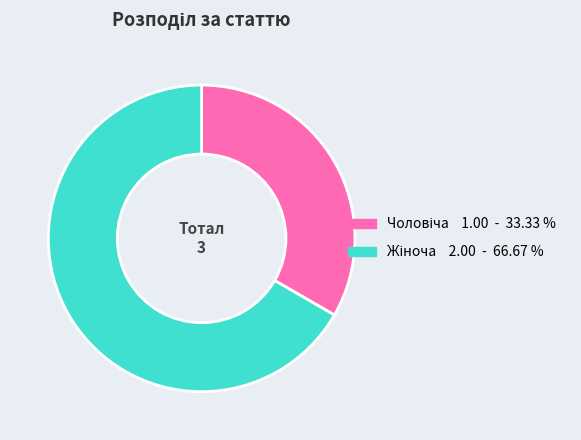

Is there any slice that represents more than half of the pie?

Yes